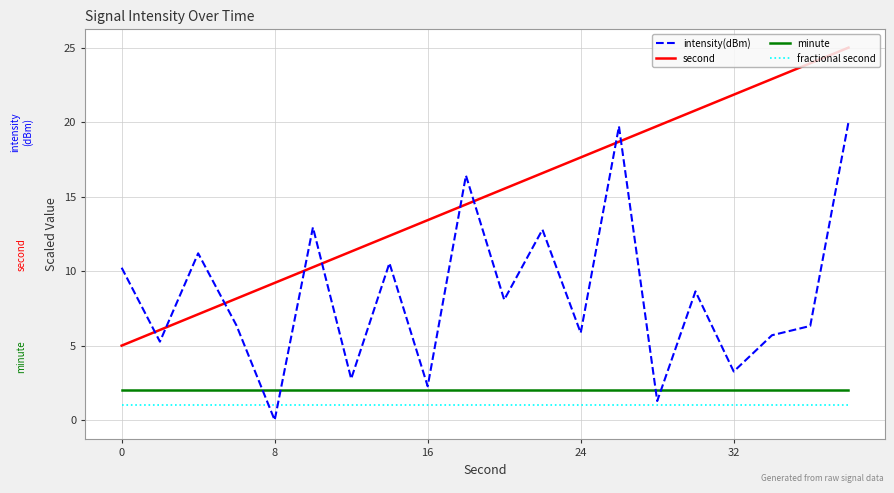

Which series has the largest total across all categories?

second